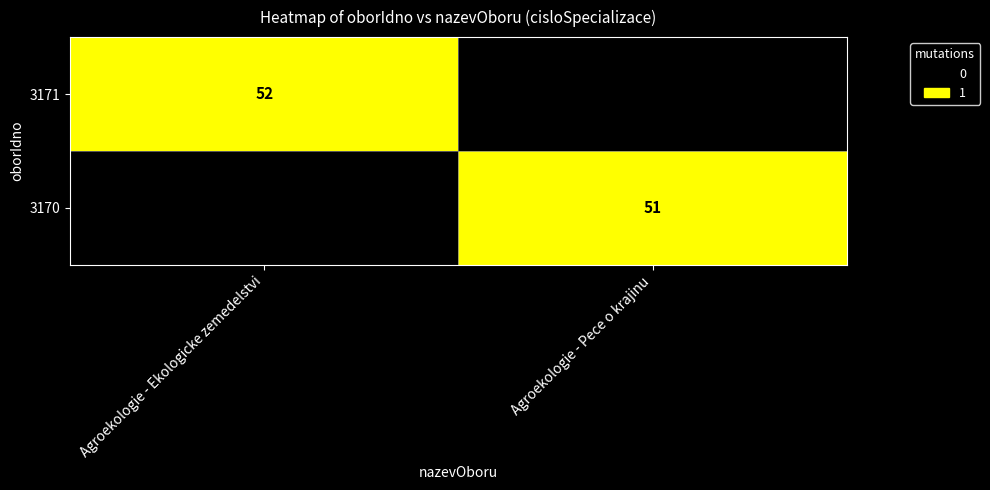

True or false: 3171 has a value of 52 at Agroekologie - Ekologicke zemedelstvi.

True